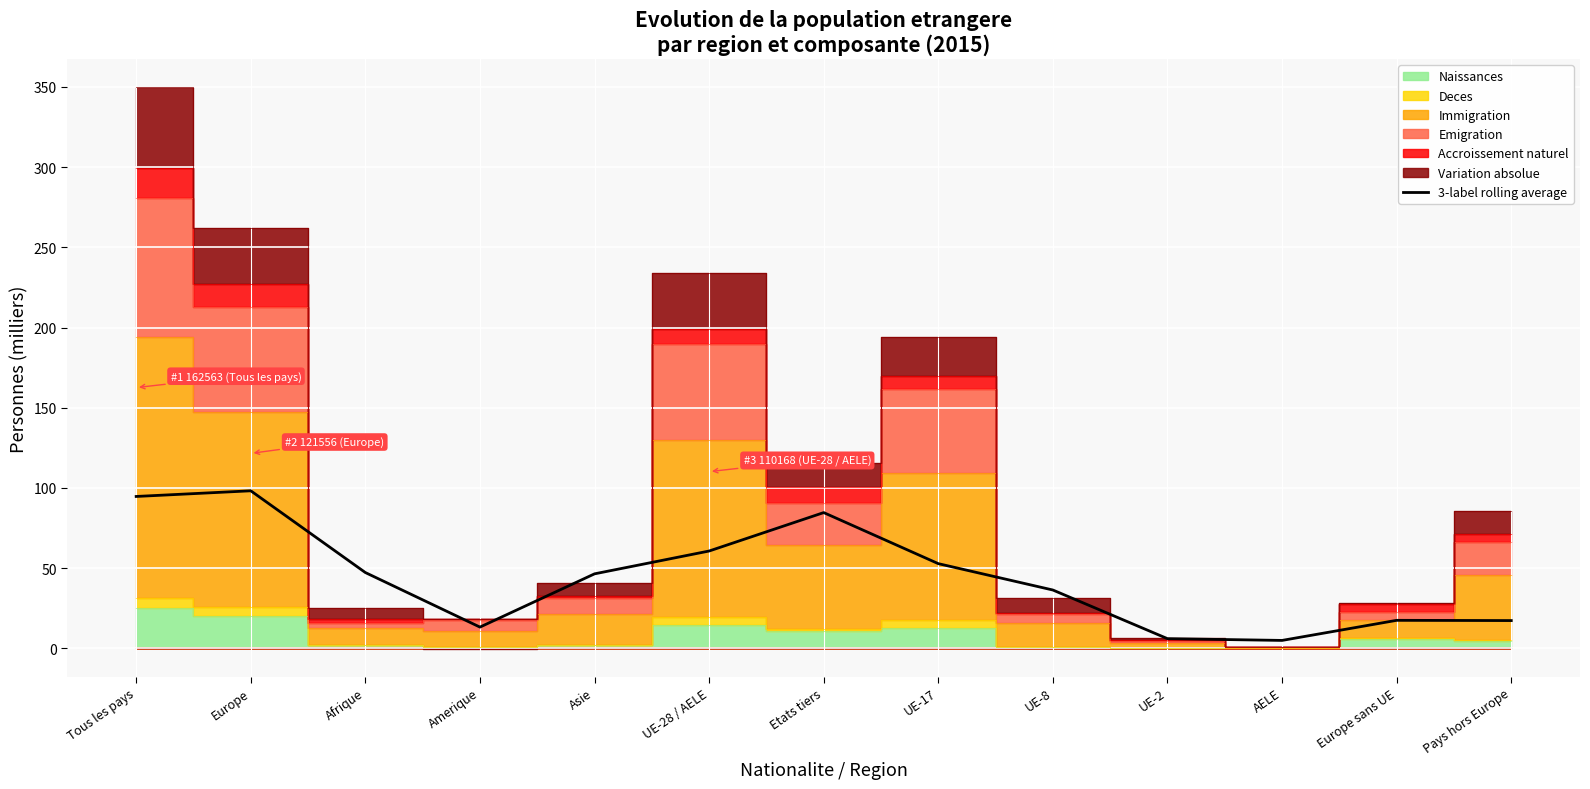

What is the difference between the values at UE-2 and Afrique?

41.2